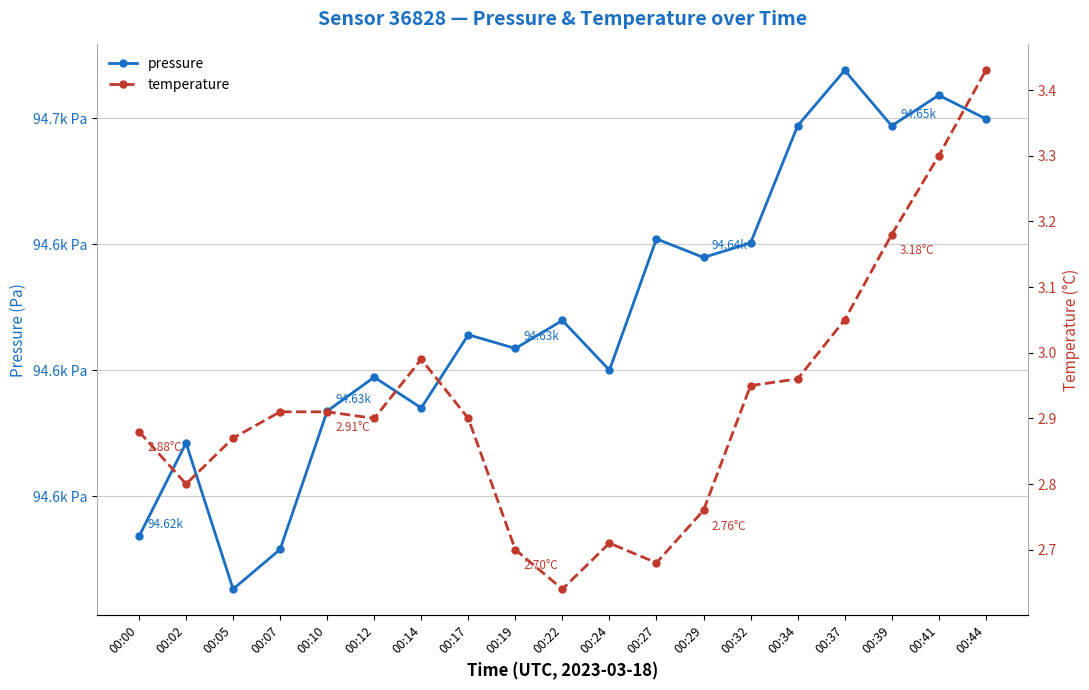

At how many categories does at least one series exceed 12391?

19